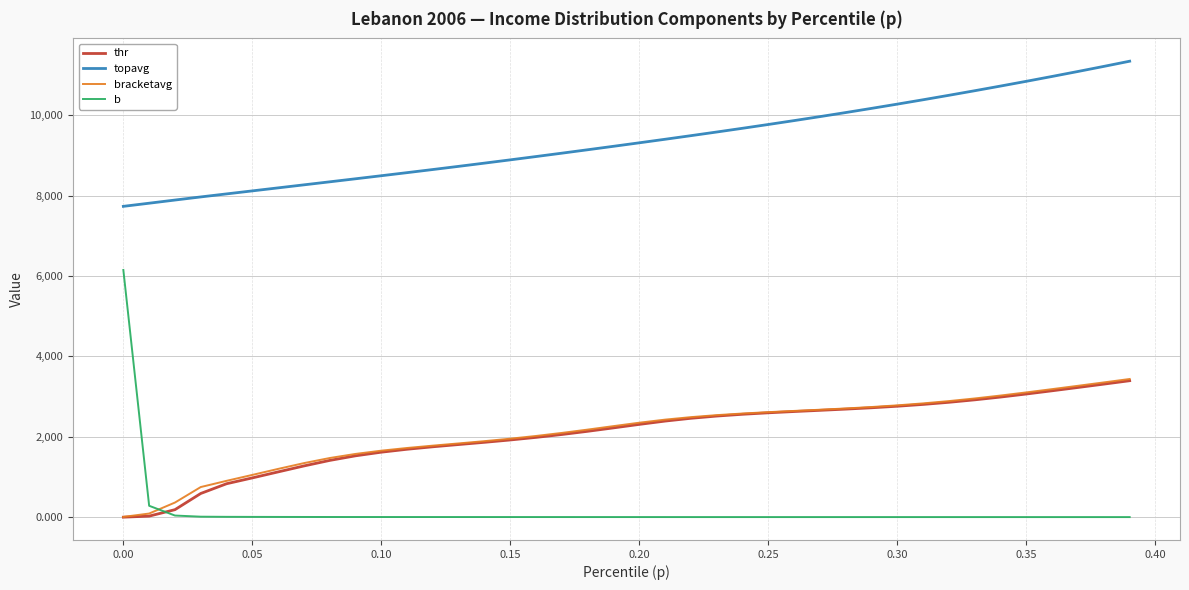

What is the maximum value shown in the chart?

11345.1